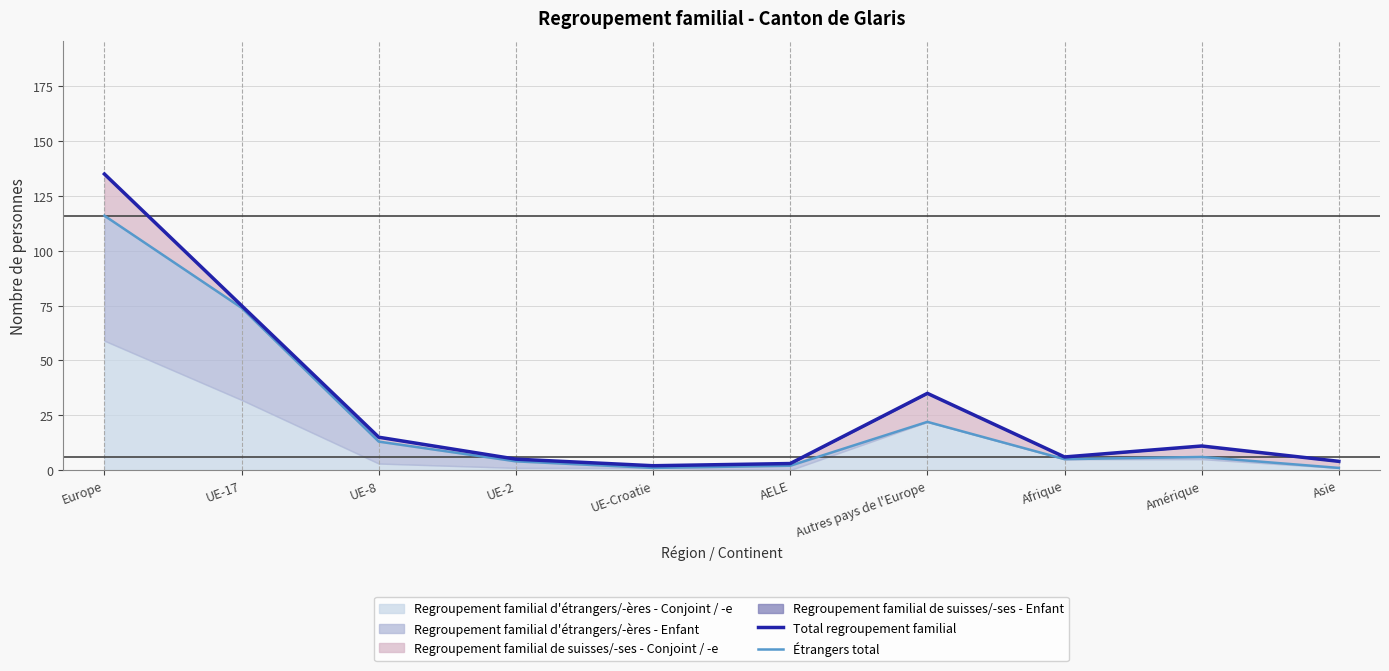

True or false: Total regroupement familial and Étrangers total cross at least once.

False